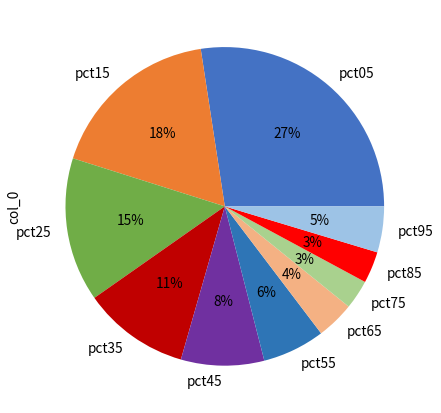

To the nearest percent, what is the difference between the largest and smallest slice percentages?

24%